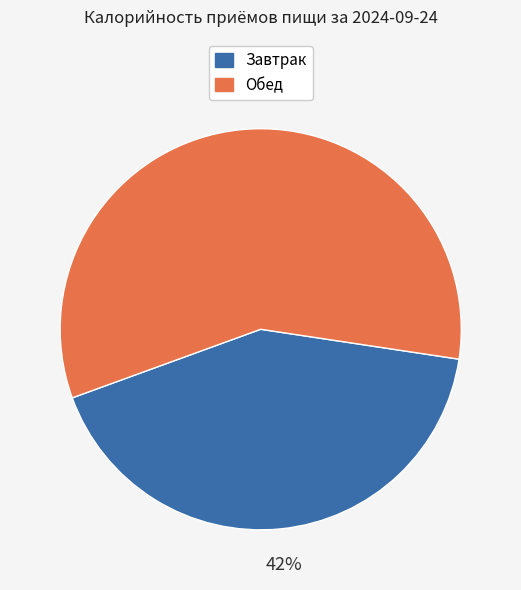

Is the sum of Обед and Завтрак greater than half?

Yes